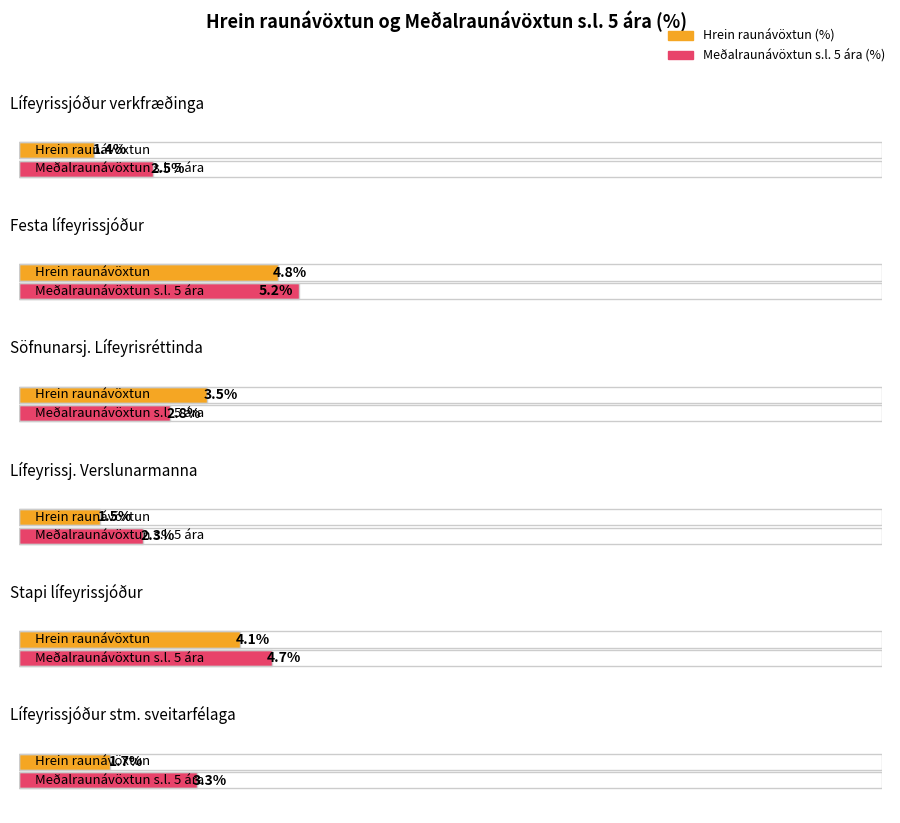

What is the spread (max minus min) of values at Stapi lífeyrissjóður?

0.6